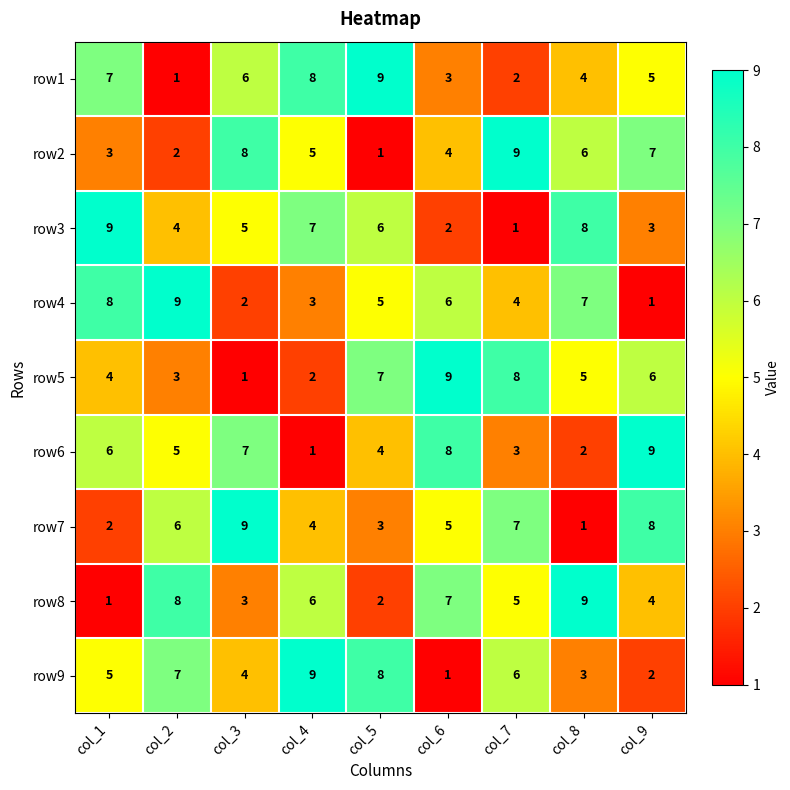

Where is row7 nearest to the value 5?

col_6